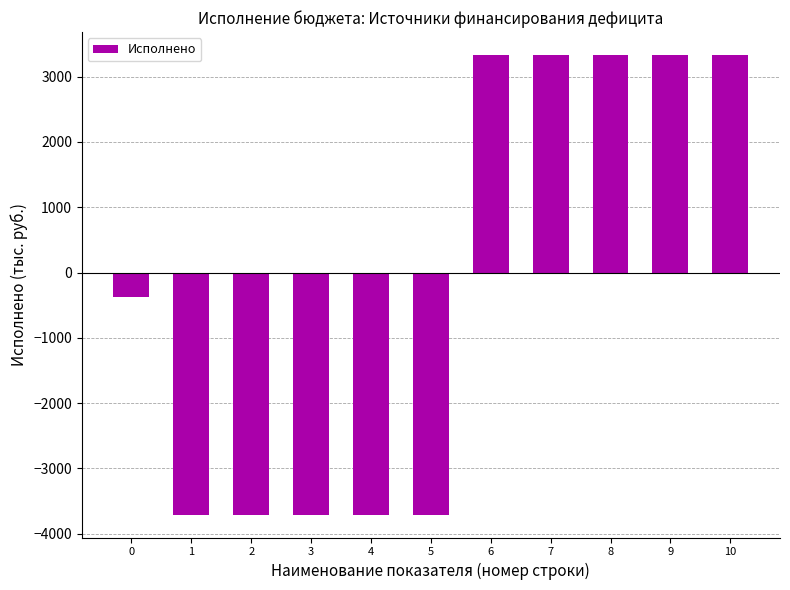

What is the maximum value shown in the chart?

3329.7